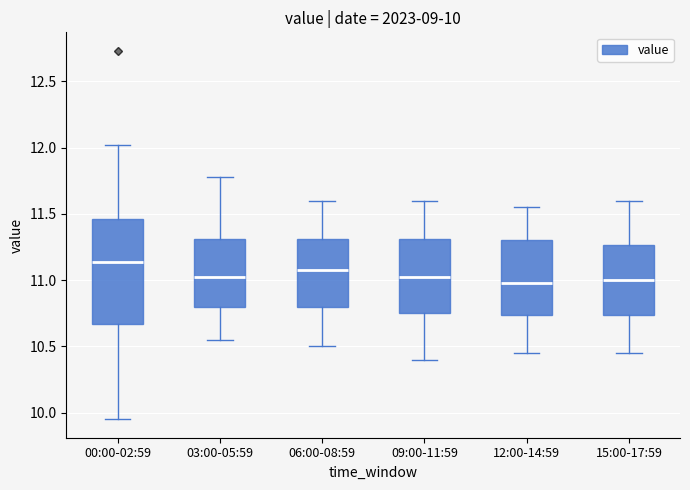

Which box has the highest median line?

00:00-02:59